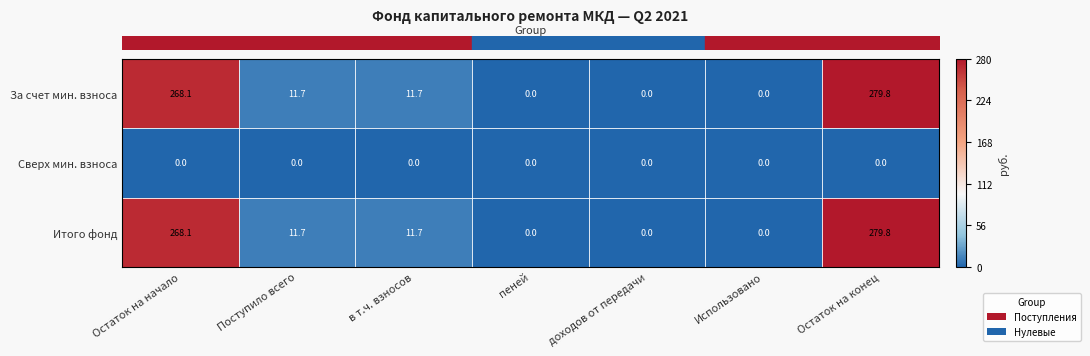

What is the spread (max minus min) of values at Поступило всего?

11.7